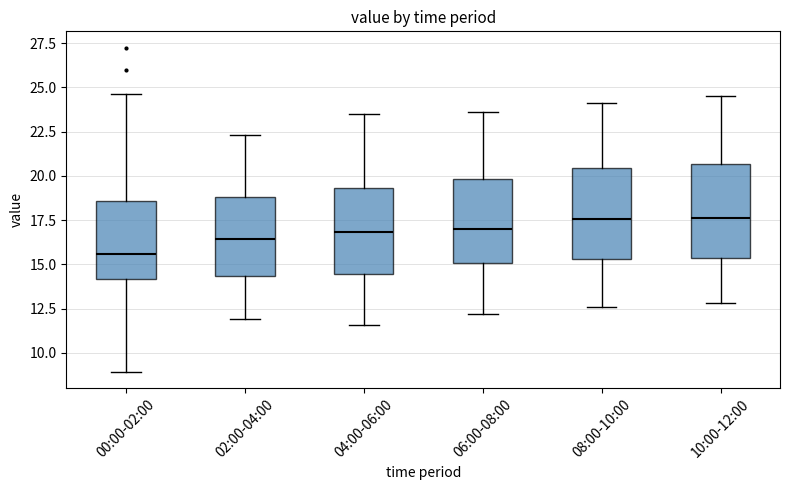

Where does the median line of the box for 08:00-10:00 sit on the y-axis? The values are not printed on the chart, so give them approximately, as read against the axis.

17.5